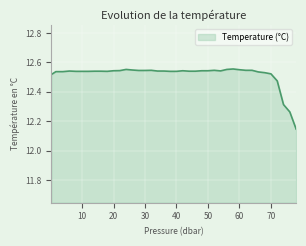

Reading left to right, what are all the values shown in this chart?

12.5	12.5	12.5	12.5	12.5	12.5	12.5	12.5	12.5	12.5	12.5	12.5	12.6	12.5	12.5	12.5	12.5	12.5	12.5	12.5	12.5	12.5	12.5	12.5	12.5	12.5	12.5	12.5	12.6	12.6	12.6	12.5	12.5	12.5	12.5	12.5	12.5	12.3	12.3	12.1